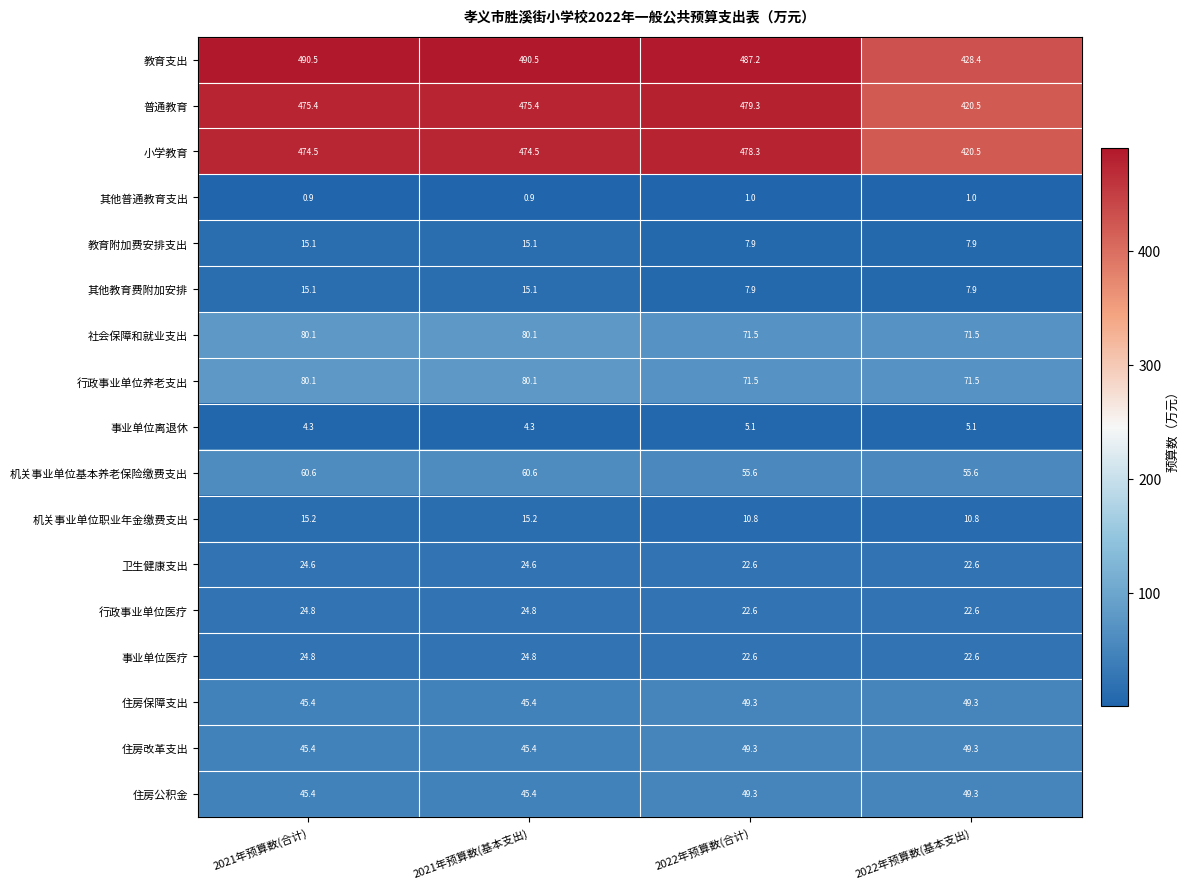

Which series has the largest total across all categories?

教育支出